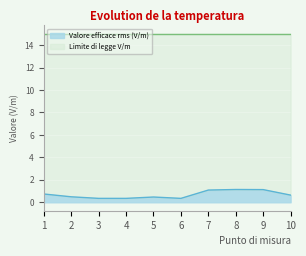

What is the average value?

0.7